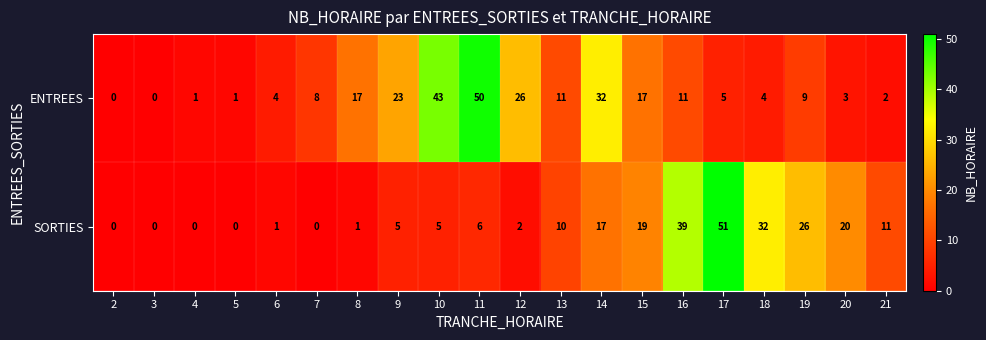

Is the value of SORTIES at 18 greater than the value of ENTREES at 20?

Yes